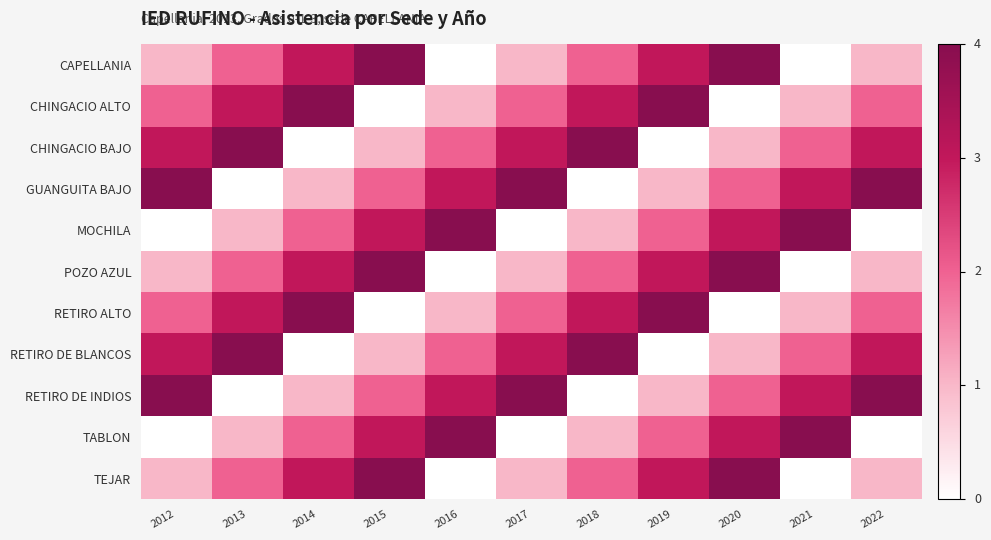

Reading right to left, transcribe all the data shown in this chart.

CAPELLANIA: 2022=1	2021=0	2020=4	2019=3	2018=2	2017=1	2016=0	2015=4	2014=3	2013=2	2012=1
CHINGACIO ALTO: 2022=2	2021=1	2020=0	2019=4	2018=3	2017=2	2016=1	2015=0	2014=4	2013=3	2012=2
CHINGACIO BAJO: 2022=3	2021=2	2020=1	2019=0	2018=4	2017=3	2016=2	2015=1	2014=0	2013=4	2012=3
GUANGUITA BAJO: 2022=4	2021=3	2020=2	2019=1	2018=0	2017=4	2016=3	2015=2	2014=1	2013=0	2012=4
MOCHILA: 2022=0	2021=4	2020=3	2019=2	2018=1	2017=0	2016=4	2015=3	2014=2	2013=1	2012=0
POZO AZUL: 2022=1	2021=0	2020=4	2019=3	2018=2	2017=1	2016=0	2015=4	2014=3	2013=2	2012=1
RETIRO ALTO: 2022=2	2021=1	2020=0	2019=4	2018=3	2017=2	2016=1	2015=0	2014=4	2013=3	2012=2
RETIRO DE BLANCOS: 2022=3	2021=2	2020=1	2019=0	2018=4	2017=3	2016=2	2015=1	2014=0	2013=4	2012=3
RETIRO DE INDIOS: 2022=4	2021=3	2020=2	2019=1	2018=0	2017=4	2016=3	2015=2	2014=1	2013=0	2012=4
TABLON: 2022=0	2021=4	2020=3	2019=2	2018=1	2017=0	2016=4	2015=3	2014=2	2013=1	2012=0
TEJAR: 2022=1	2021=0	2020=4	2019=3	2018=2	2017=1	2016=0	2015=4	2014=3	2013=2	2012=1